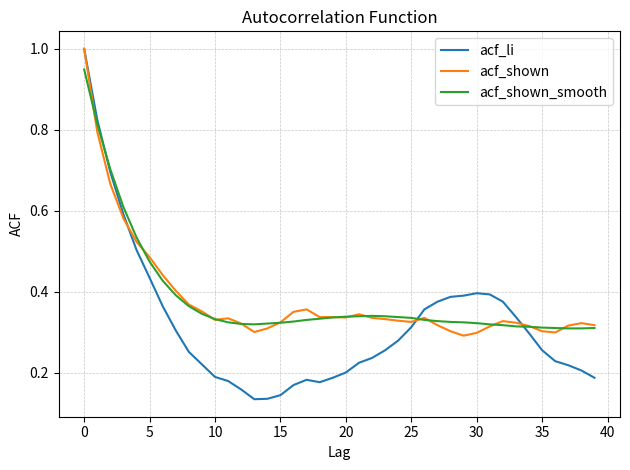

What is the greatest value displayed?

1.0